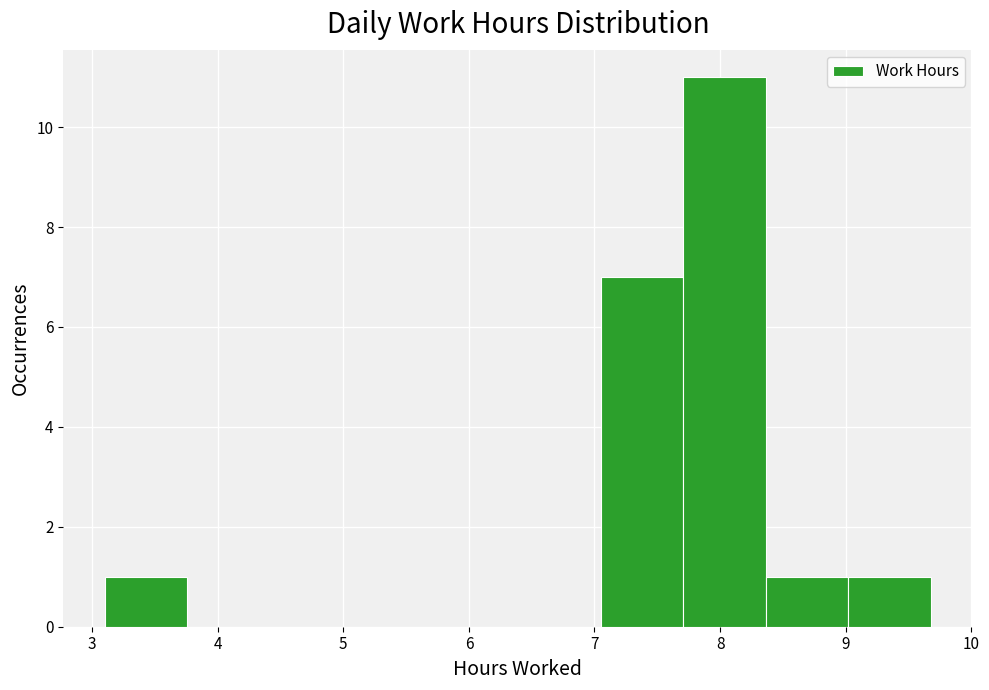

How tall is the bar that spans 9.0 to 9.7 on the x-axis? Neither the bar edges nor the heights are printed on the chart, so give them approximately, as read against the axes.

1